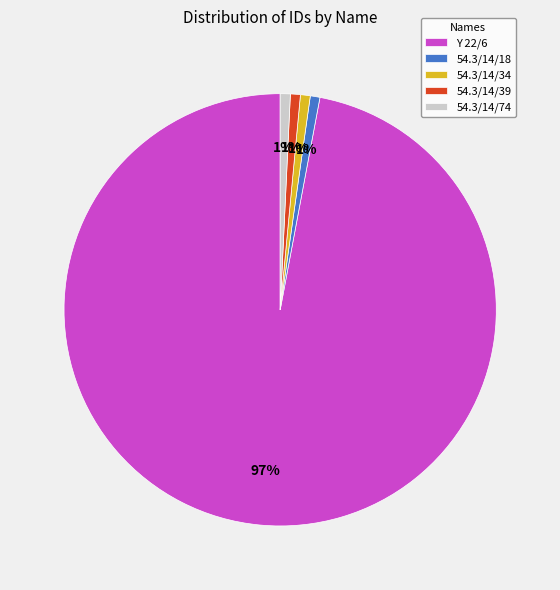

What percentage is the 54.3/14/18 slice, to the nearest percent?

1%